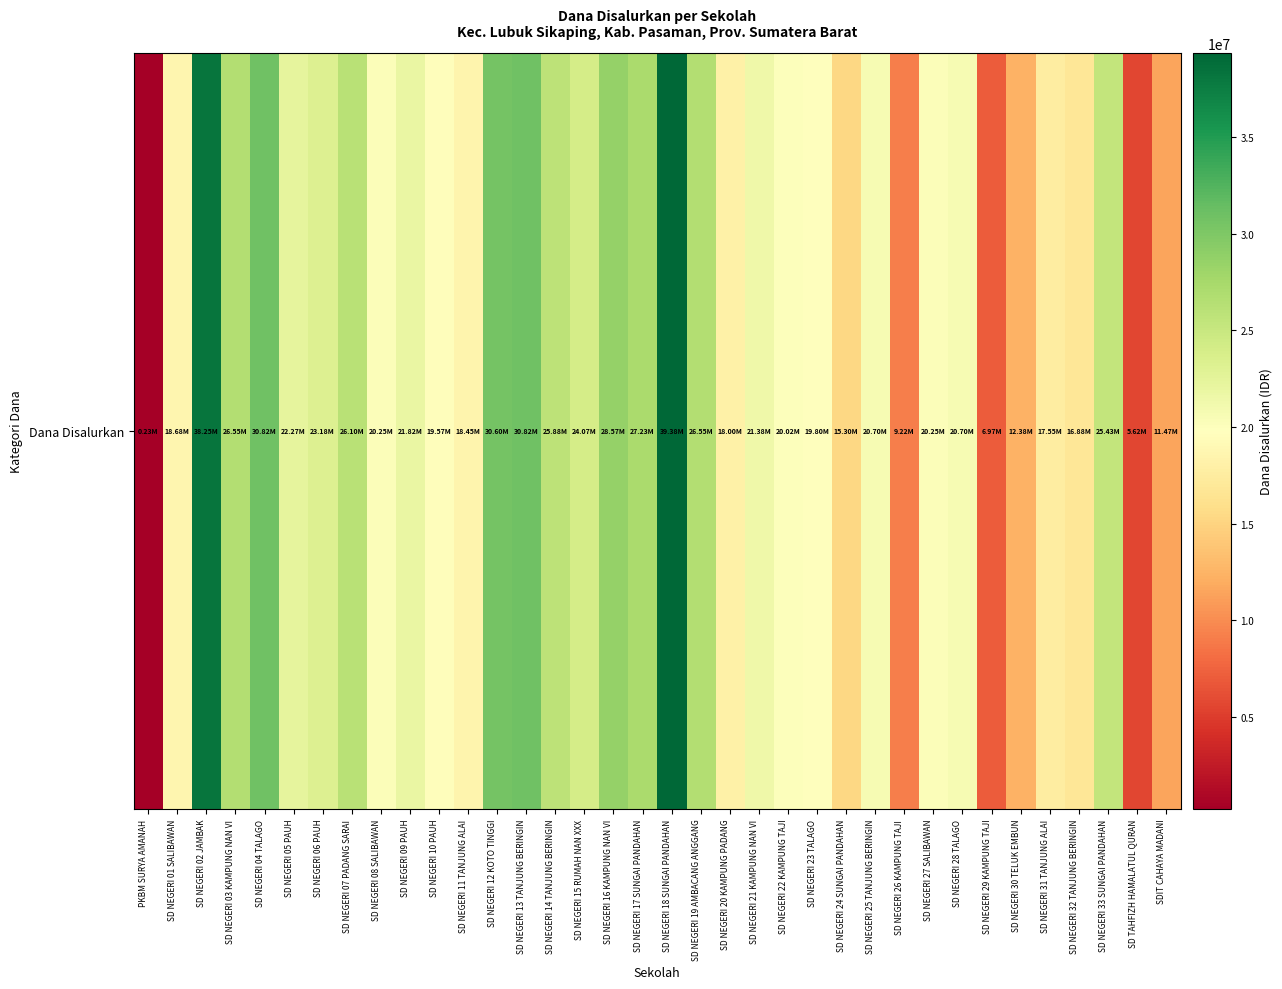

Between SD NEGERI 13 TANJUNG BERINGIN and SD NEGERI 07 PADANG SARAI, which is larger?

SD NEGERI 13 TANJUNG BERINGIN